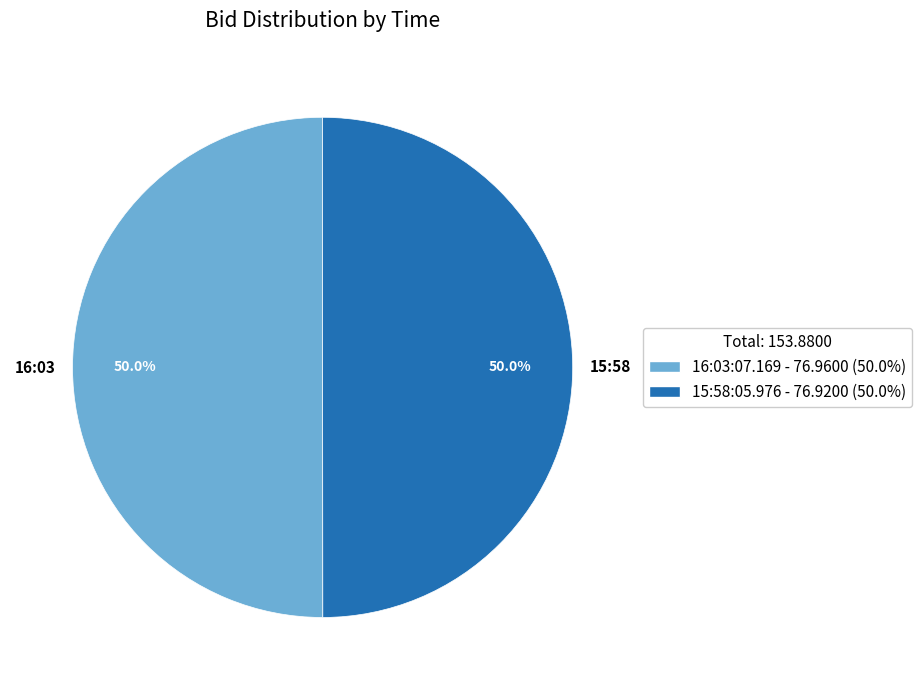

Do 16:03:07.169 and 15:58:05.976 together represent more than half of the pie?

Yes